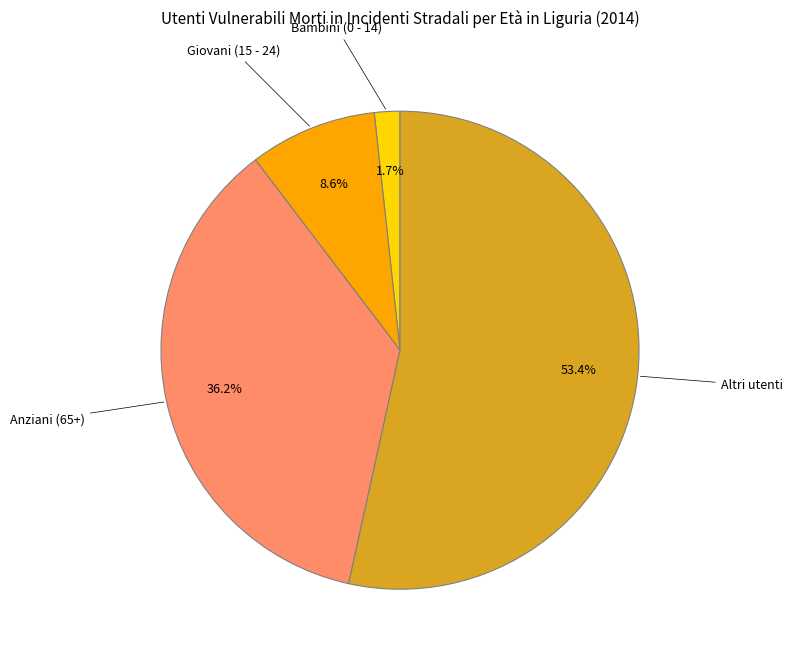

How many segments does this pie chart have?

4